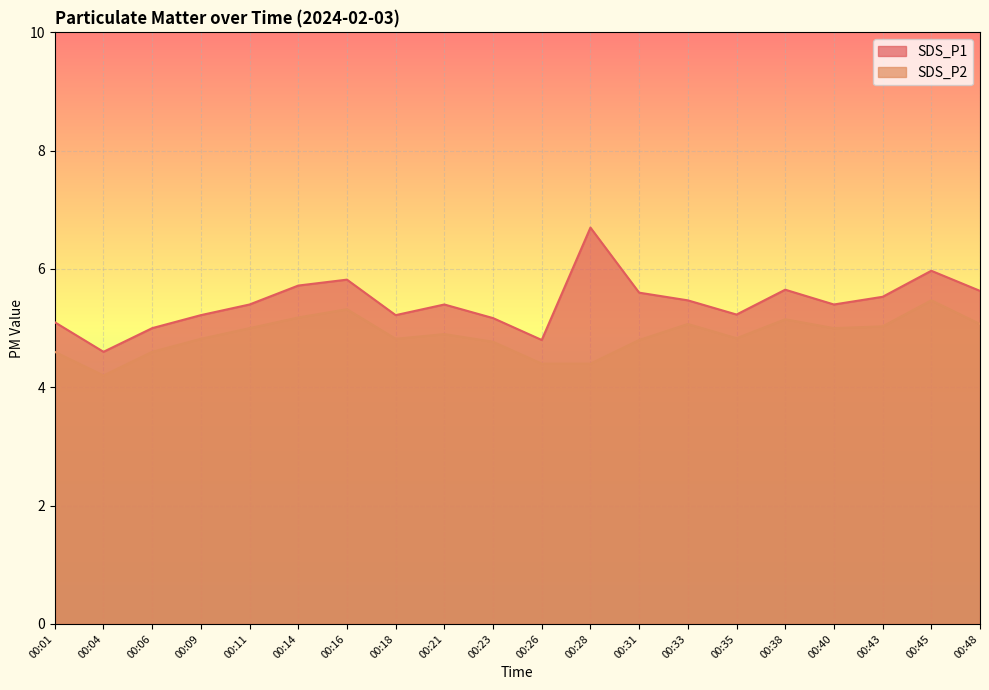

Where is the first local minimum for SDS_P1?

00:04